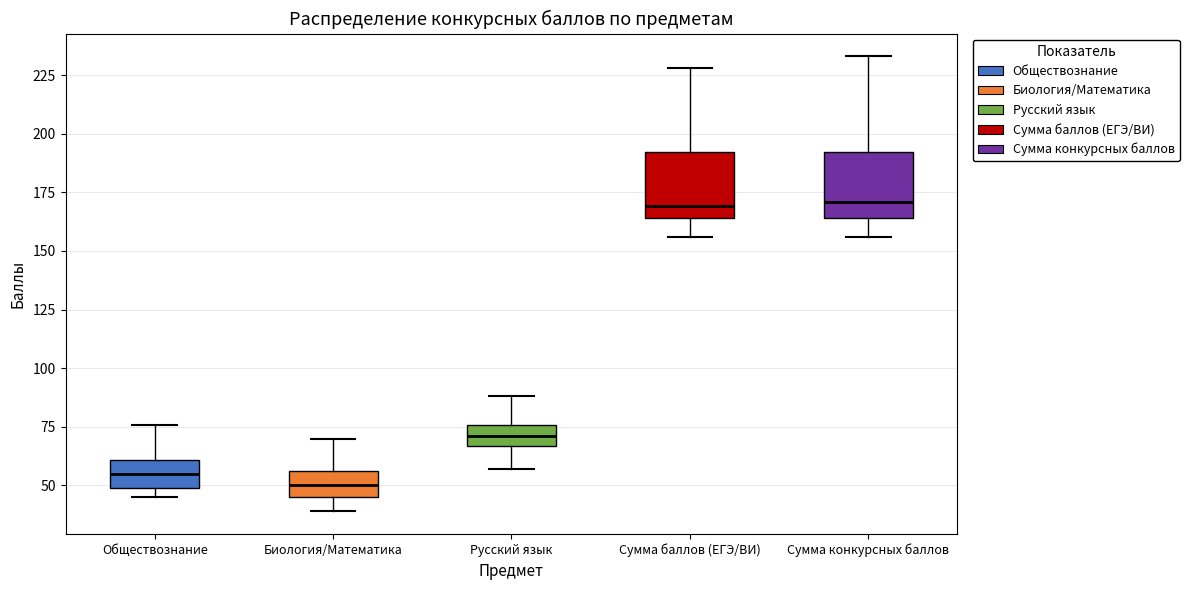

Reading left to right, transcribe this box plot: for each box, give where its median line is, the range the box spans, and where its two whiskers end, as read against the y-axis. The values are not printed on the chart, so give them approximately, as read against the axis.

Обществознание: median 55, box 50 to 60, whiskers 45 to 75
Биология/Математика: median 50, box 45 to 55, whiskers 40 to 70
Русский язык: median 70, box 65 to 75, whiskers 55 to 90
Сумма баллов (ЕГЭ/ВИ): median 170, box 165 to 190, whiskers 155 to 230
Сумма конкурсных баллов: median 170, box 165 to 190, whiskers 155 to 235